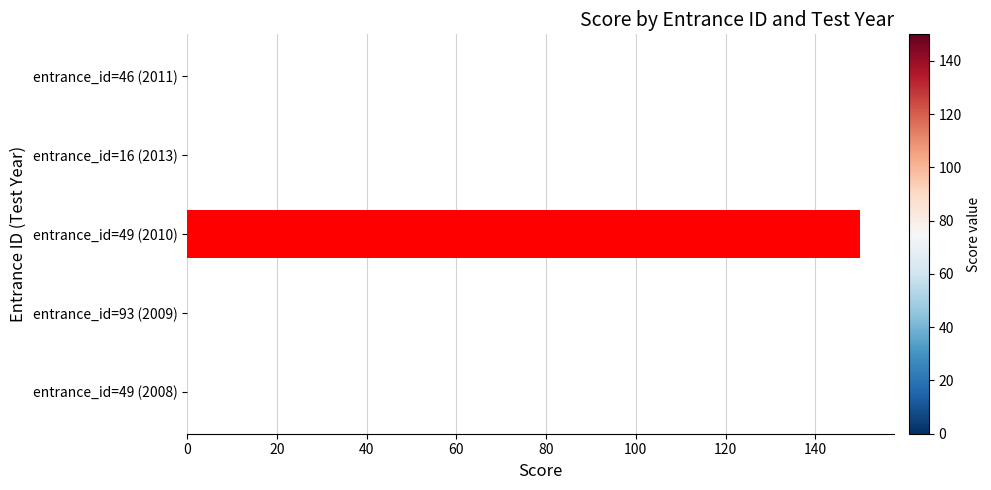

Reading top to bottom, what are all the values shown in this chart?

entrance_id=46 (2011)=0	entrance_id=16 (2013)=0	entrance_id=49 (2010)=150	entrance_id=93 (2009)=0	entrance_id=49 (2008)=0